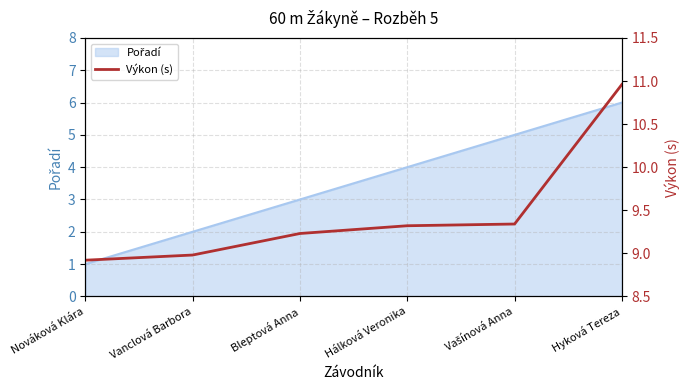

Where is the data nearest to the value 9?

Vanclová Barbora